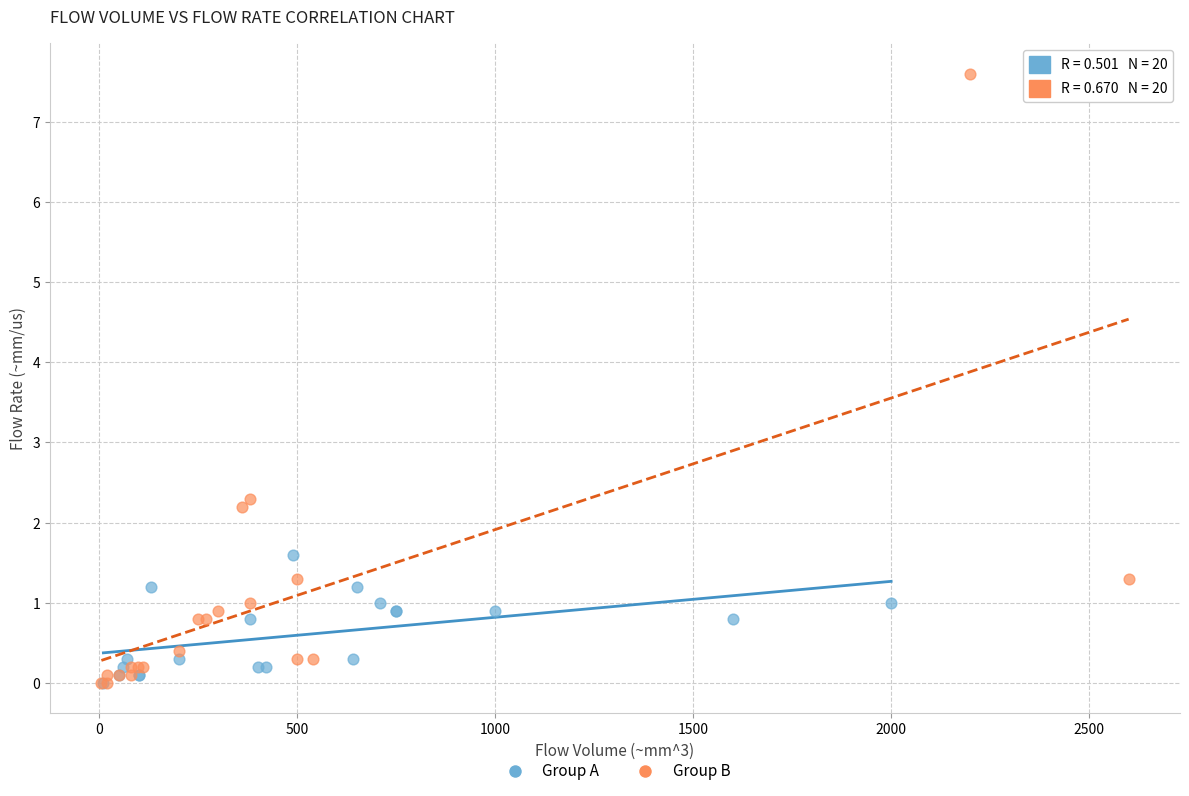

Which series has the largest Y range (max minus min)?

Group B